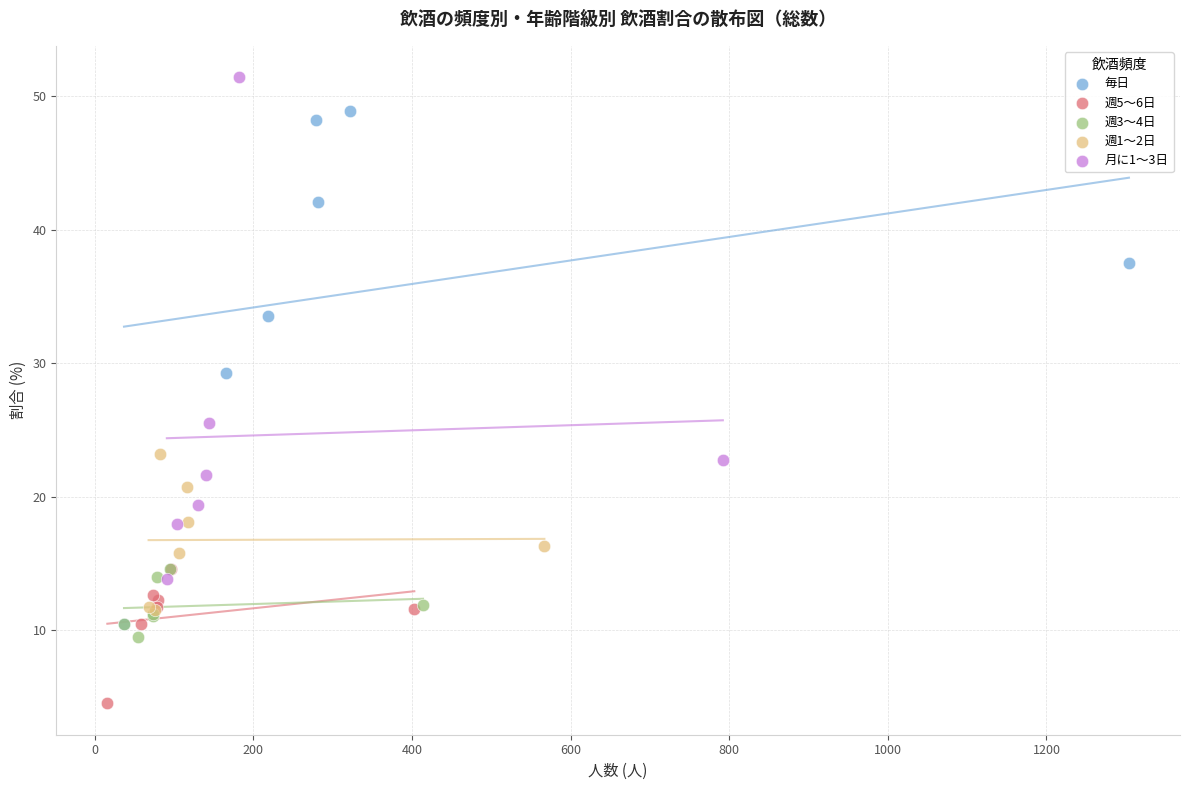

Which series contains the highest Y value?

月に1～3日